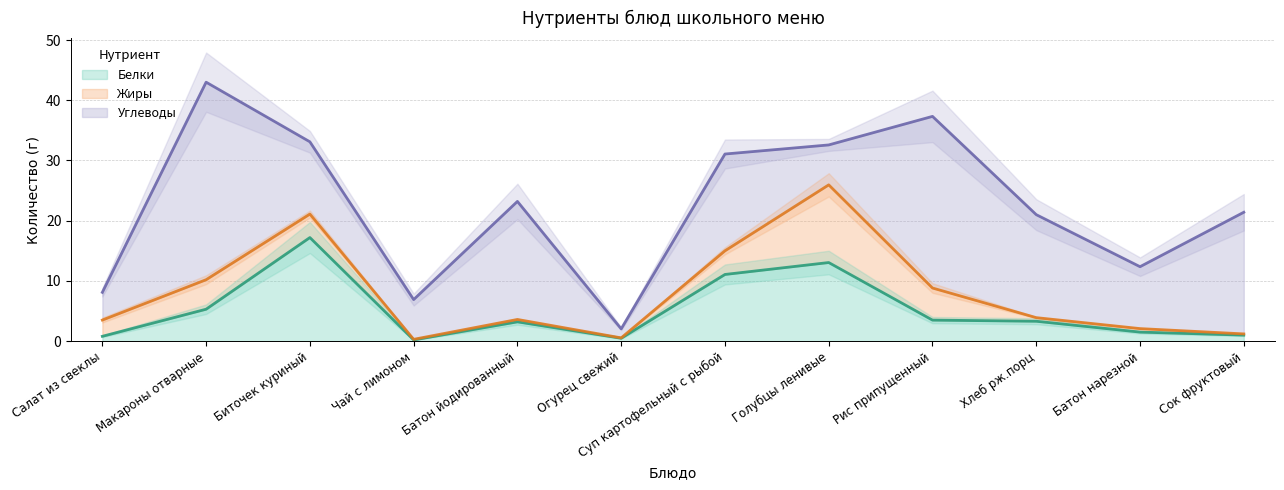

What is the highest value of the Белки series?

17.2